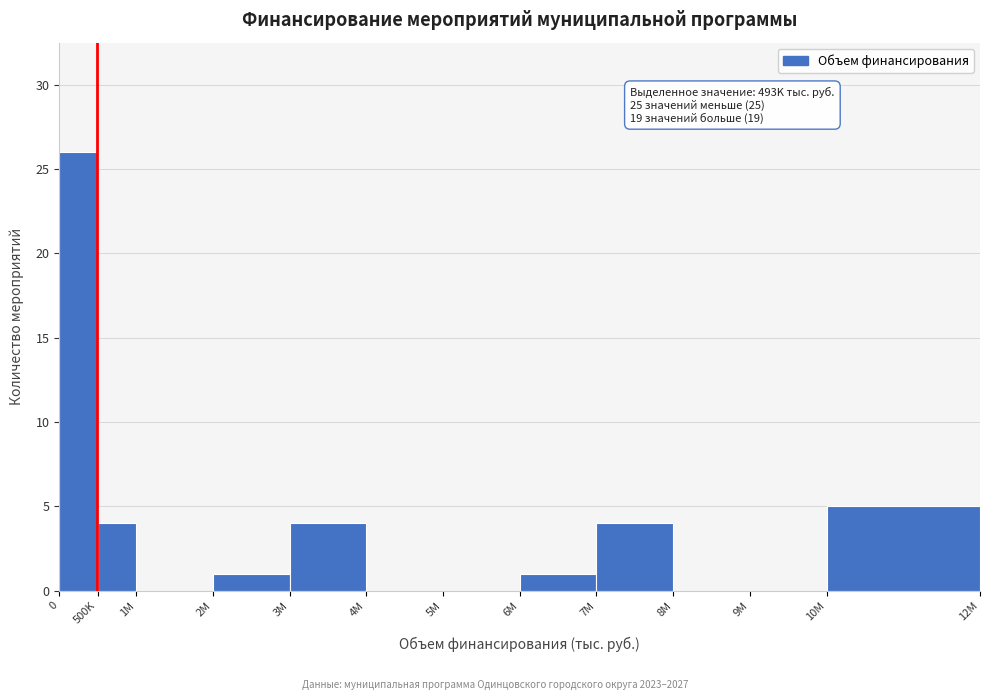

Reading left to right, extract all data points from this chart.

0=26	500K=4	1M=0	2M=1	3M=4	4M=0	5M=0	6M=1	7M=4	8M=0	9M=0	10M=5